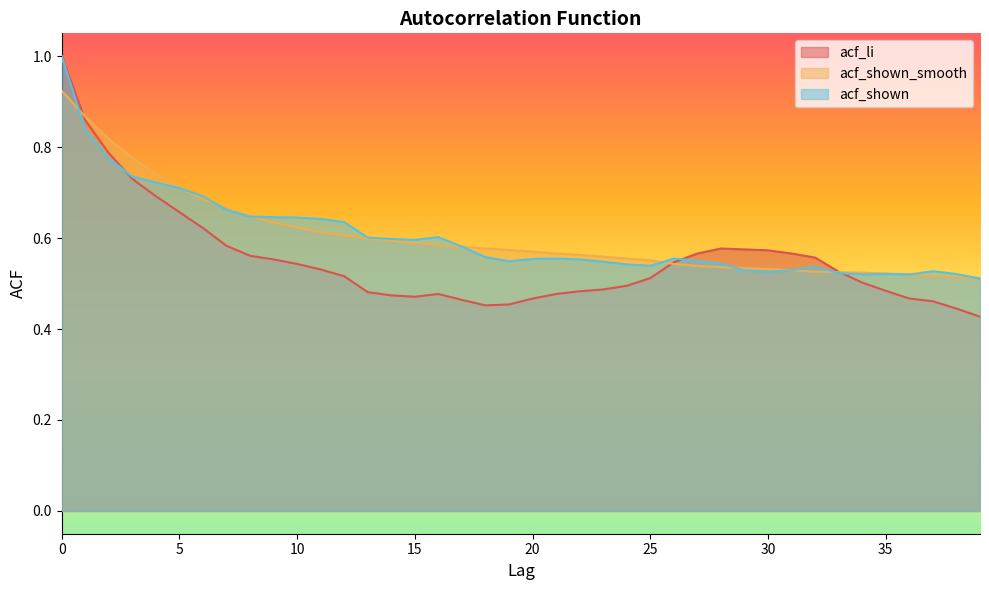

What is the spread (max minus min) of values at 9?

0.1